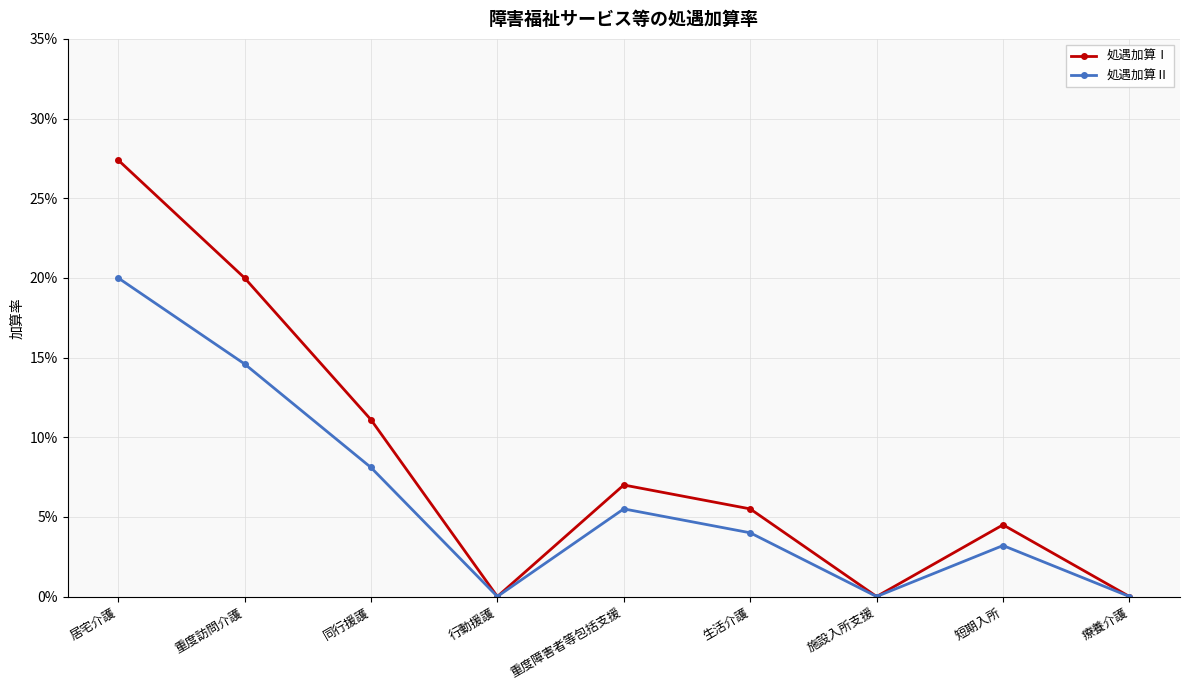

True or false: 処遇加算Ⅰ and 処遇加算Ⅱ cross at least once.

False